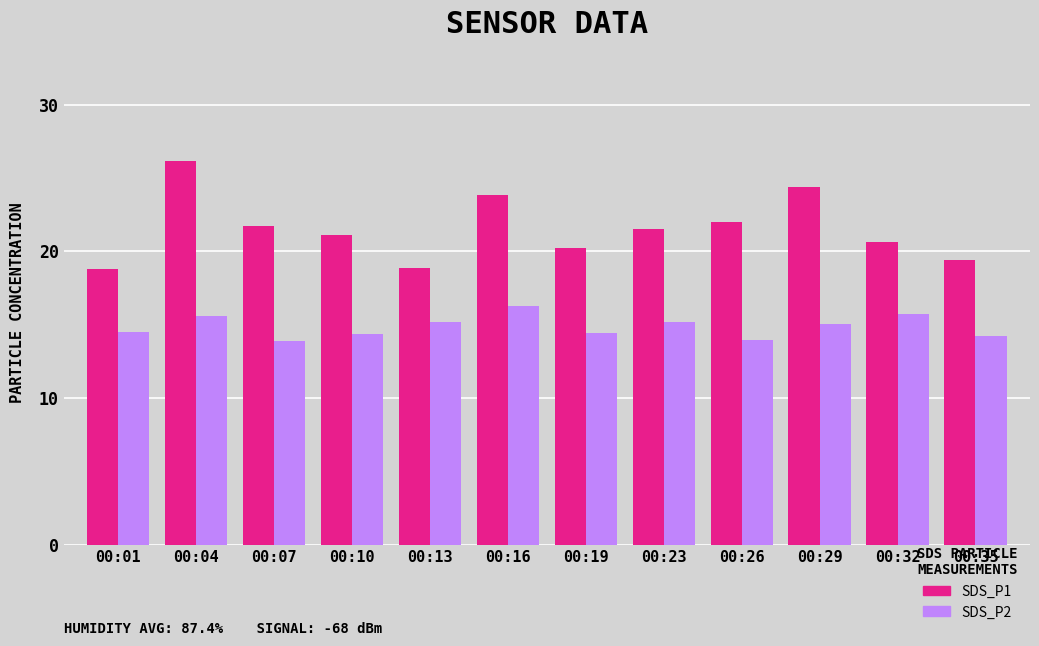

Does the chart contain any negative values?

No